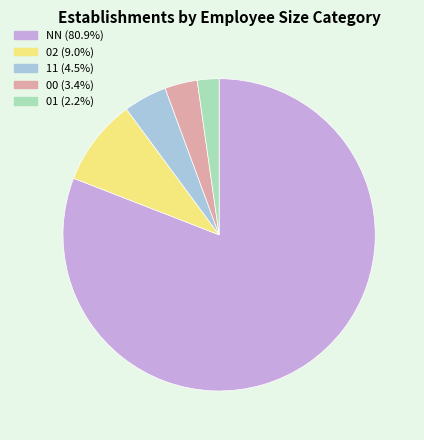

Combined, do NN and 01 account for over 50%?

Yes